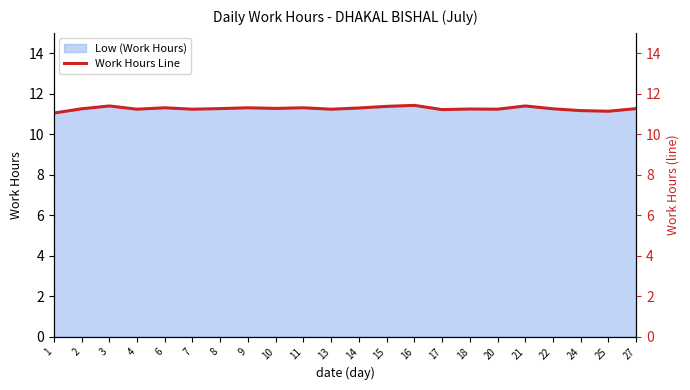

What is the minimum value shown in the chart?

11.0